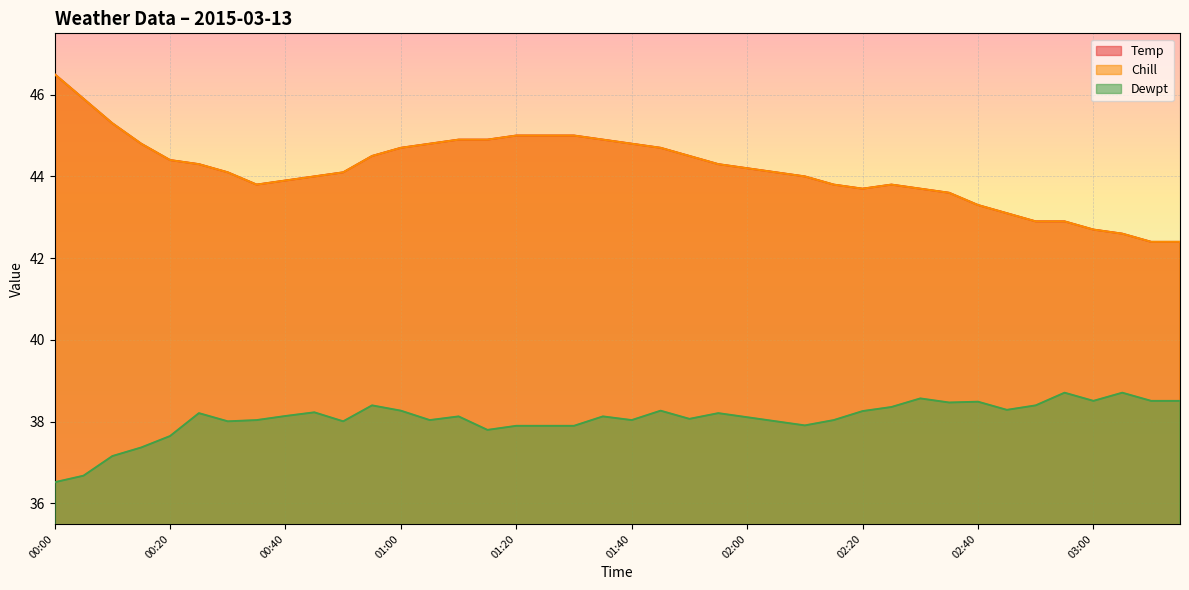

Reading left to right, list all the values displayed in this chart.

Temp: 00:00=46.5	00:05=45.9	00:10=45.3	00:15=44.8	00:20=44.4	00:25=44.3	00:30=44.1	00:35=43.8	00:40=43.9	00:45=44.0	00:50=44.1	00:55=44.5	01:00=44.7	01:05=44.8	01:10=44.9	01:15=44.9	01:20=45.0	01:25=45.0	01:30=45.0	01:35=44.9	01:40=44.8	01:45=44.7	01:50=44.5	01:55=44.3	02:00=44.2	02:05=44.1	02:10=44.0	02:15=43.8	02:20=43.7	02:25=43.8	02:30=43.7	02:35=43.6	02:40=43.3	02:45=43.1	02:50=42.9	02:55=42.9	03:00=42.7	03:05=42.6	03:10=42.4	03:15=42.4
Chill: 00:00=46.5	00:05=45.9	00:10=45.3	00:15=44.8	00:20=44.4	00:25=44.3	00:30=44.1	00:35=43.8	00:40=43.9	00:45=44.0	00:50=44.1	00:55=44.5	01:00=44.7	01:05=44.8	01:10=44.9	01:15=44.9	01:20=45.0	01:25=45.0	01:30=45.0	01:35=44.9	01:40=44.8	01:45=44.7	01:50=44.5	01:55=44.3	02:00=44.2	02:05=44.1	02:10=44.0	02:15=43.8	02:20=43.7	02:25=43.8	02:30=43.7	02:35=43.6	02:40=43.3	02:45=43.1	02:50=42.9	02:55=42.9	03:00=42.7	03:05=42.6	03:10=42.4	03:15=42.4
Dewpt: 00:00=36.5	00:05=36.7	00:10=37.2	00:15=37.4	00:20=37.6	00:25=38.2	00:30=38.0	00:35=38.0	00:40=38.1	00:45=38.2	00:50=38.0	00:55=38.4	01:00=38.3	01:05=38.0	01:10=38.1	01:15=37.8	01:20=37.9	01:25=37.9	01:30=37.9	01:35=38.1	01:40=38.0	01:45=38.3	01:50=38.1	01:55=38.2	02:00=38.1	02:05=38.0	02:10=37.9	02:15=38.0	02:20=38.3	02:25=38.4	02:30=38.6	02:35=38.5	02:40=38.5	02:45=38.3	02:50=38.4	02:55=38.7	03:00=38.5	03:05=38.7	03:10=38.5	03:15=38.5